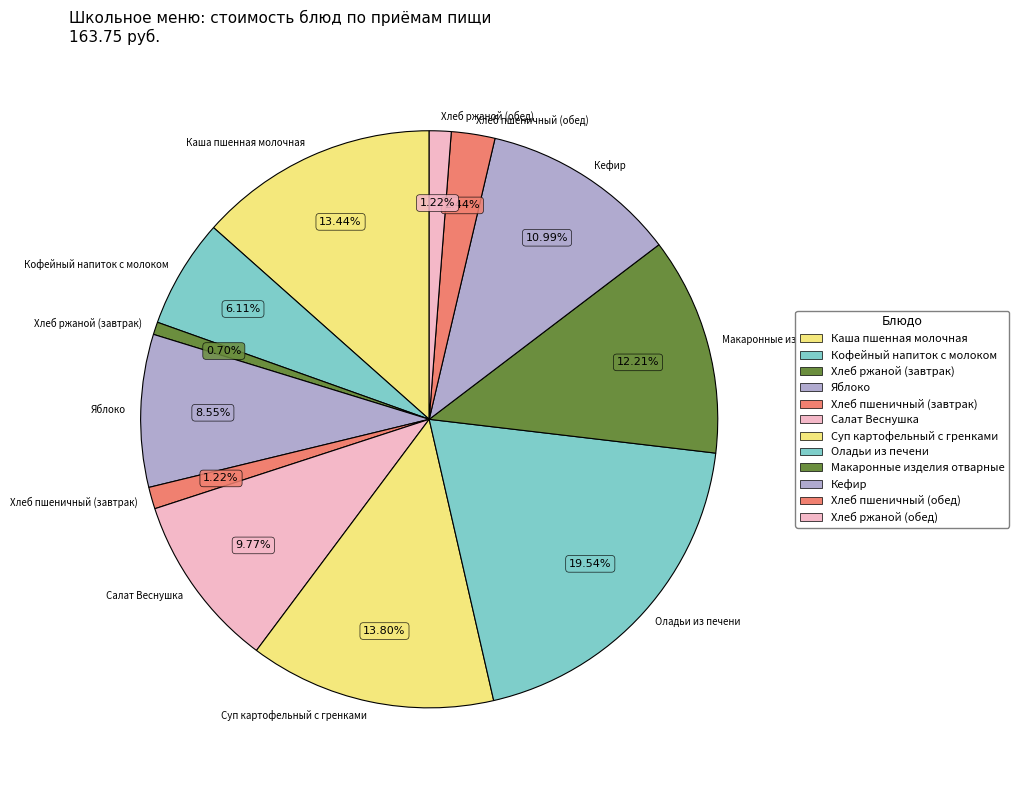

Between Кефир and Яблоко, which is larger?

Кефир